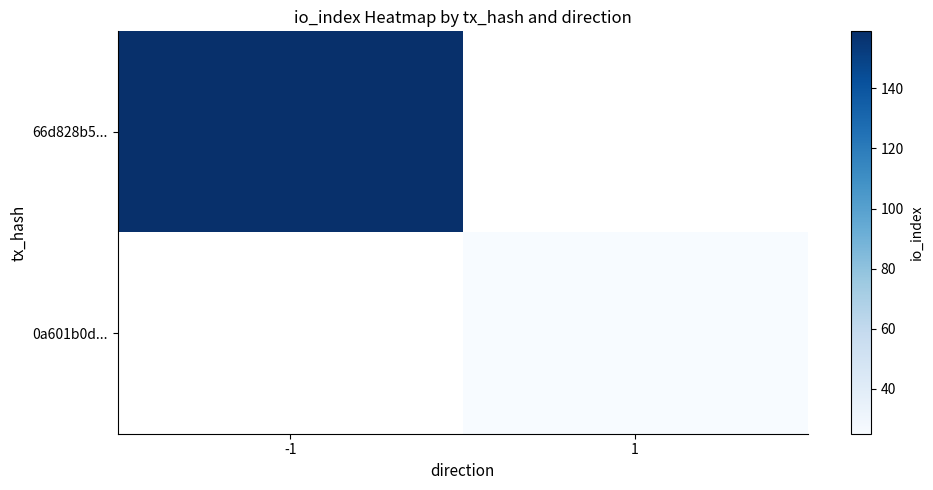

How many data points does each series have?

2